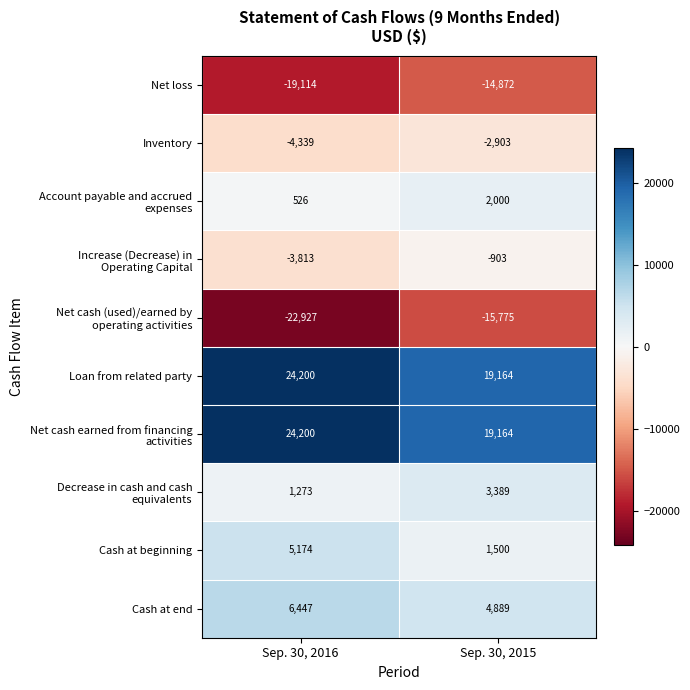

What is the difference between the highest and lowest values at Sep. 30, 2016?

47127